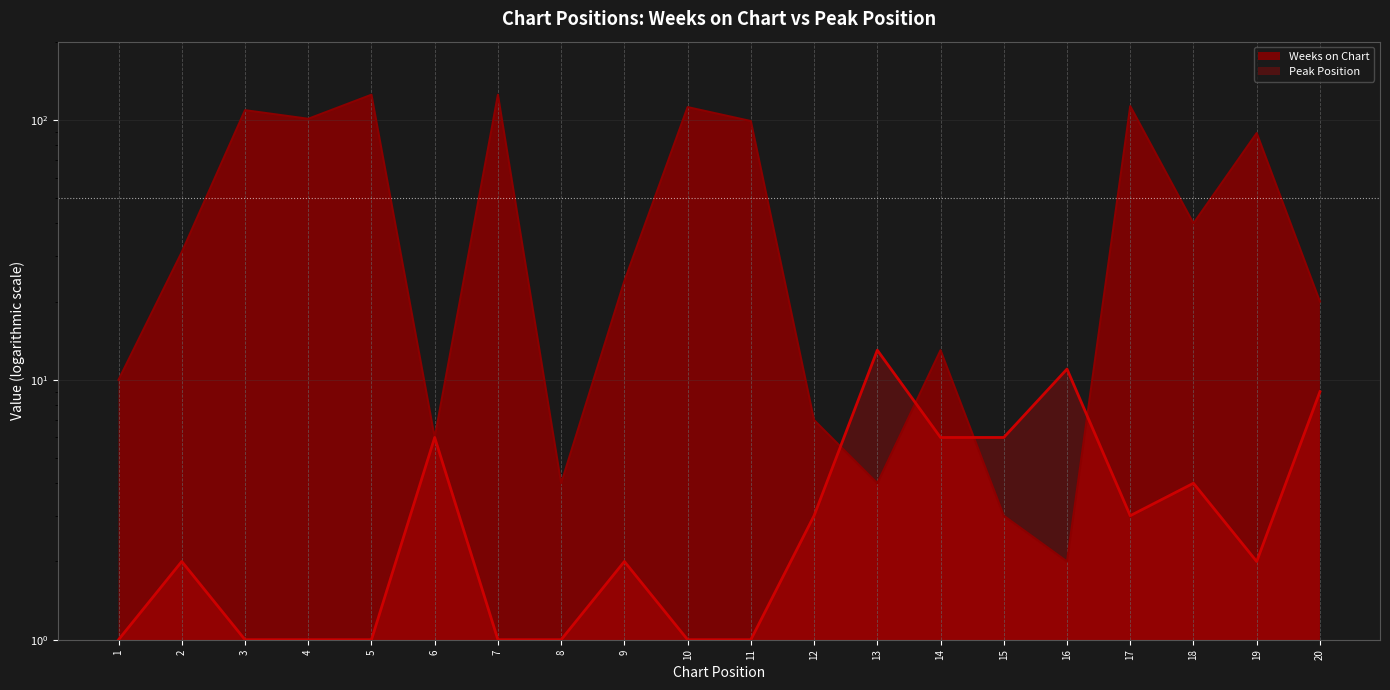

What is the difference between the Weeks on Chart values at 2 and 6?

25